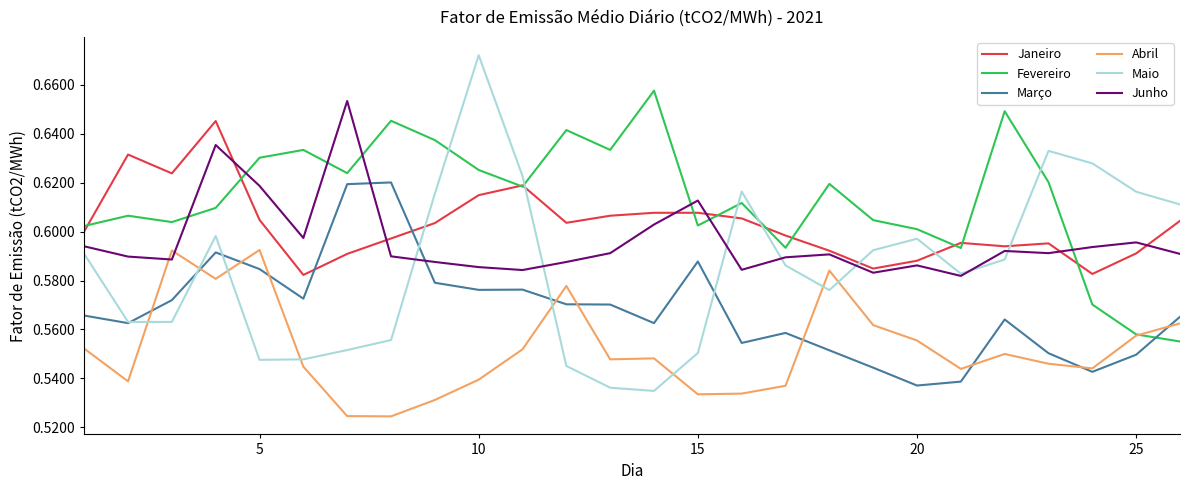

Which series ends up on top after the final intersection of Maio and Abril?

Maio